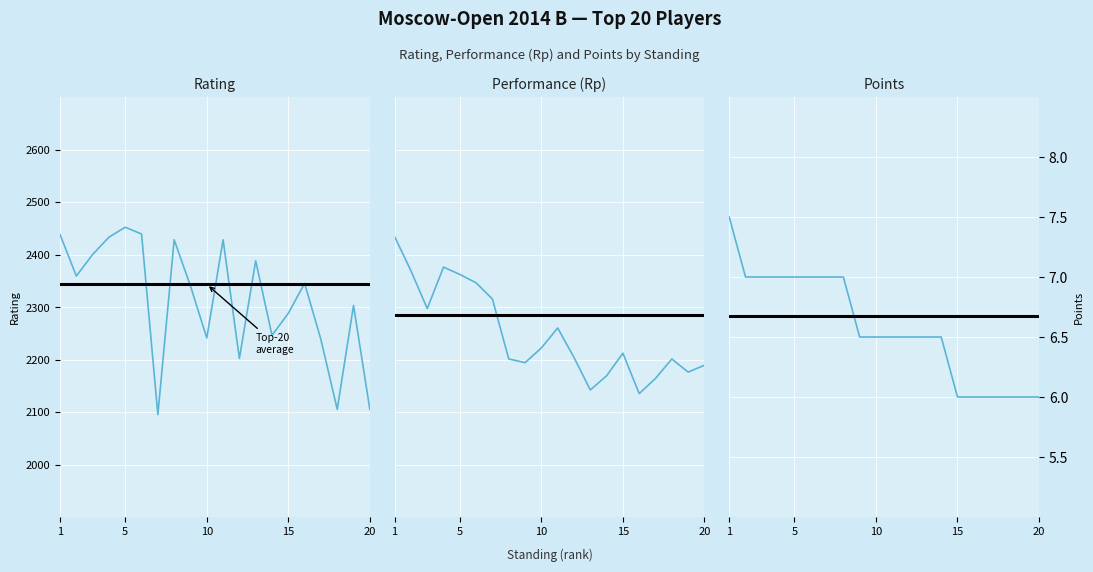

What is the total value across all series at 20?

4400.0